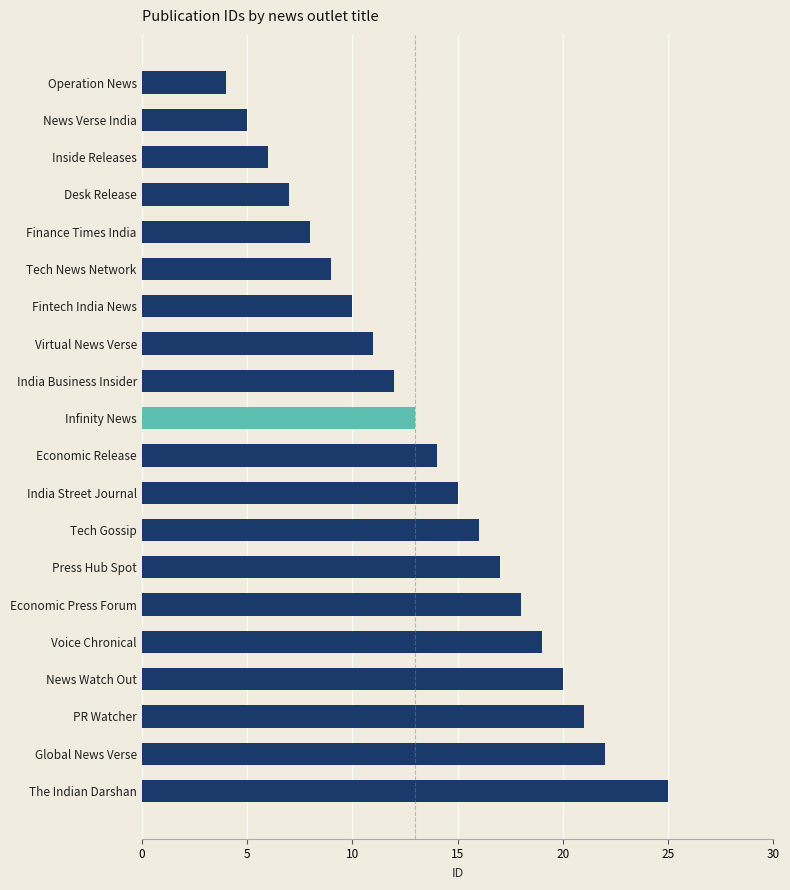

What is the sum of all values?

272